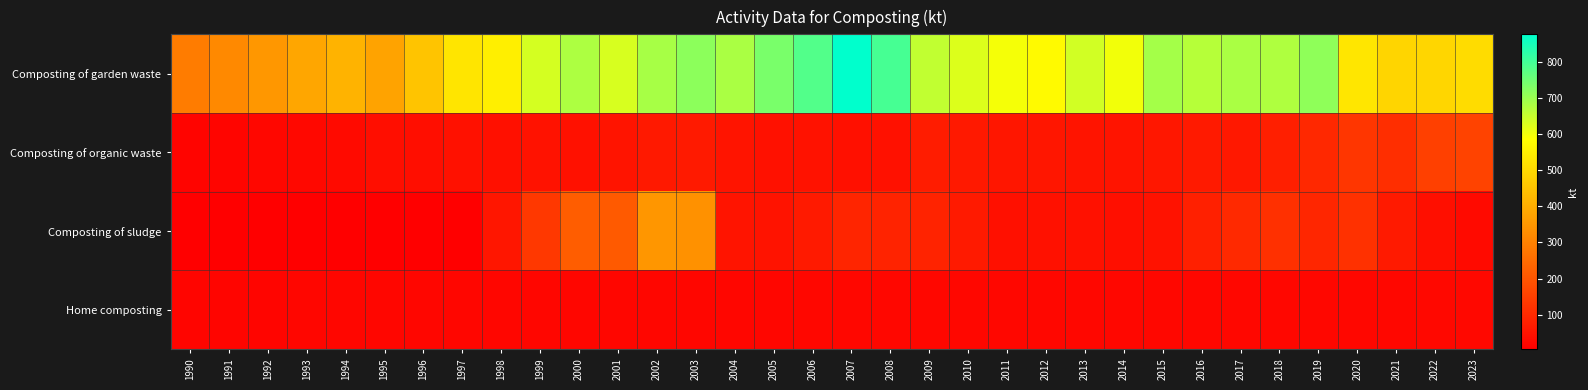

What is the maximum value shown in the chart?

876.0